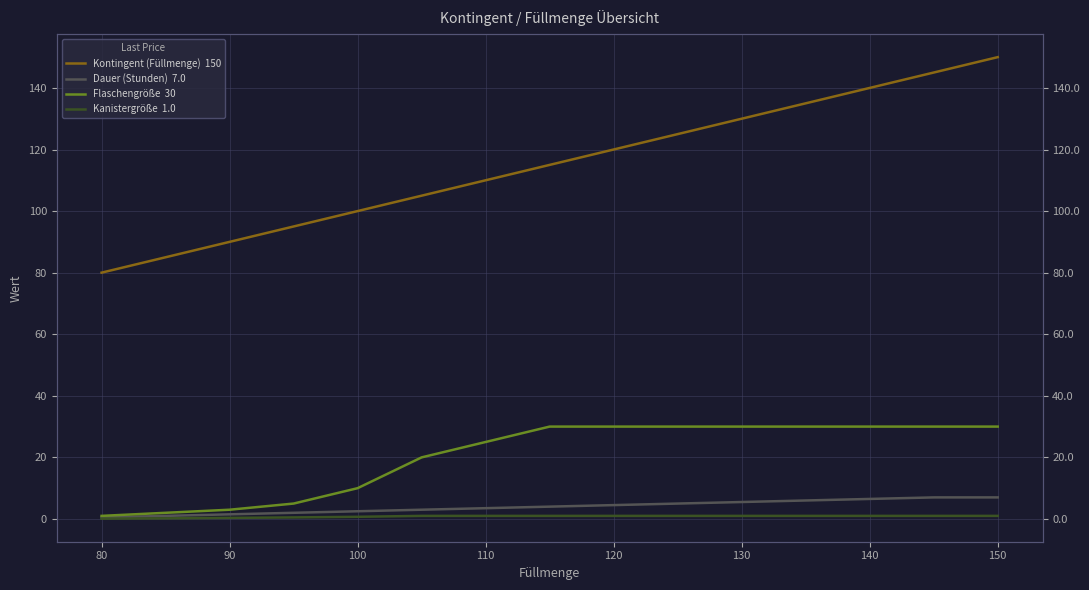

What are all the series names shown in the legend?

Kontingent (Füllmenge), Dauer (Stunden), Flaschengröße, Kanistergröße